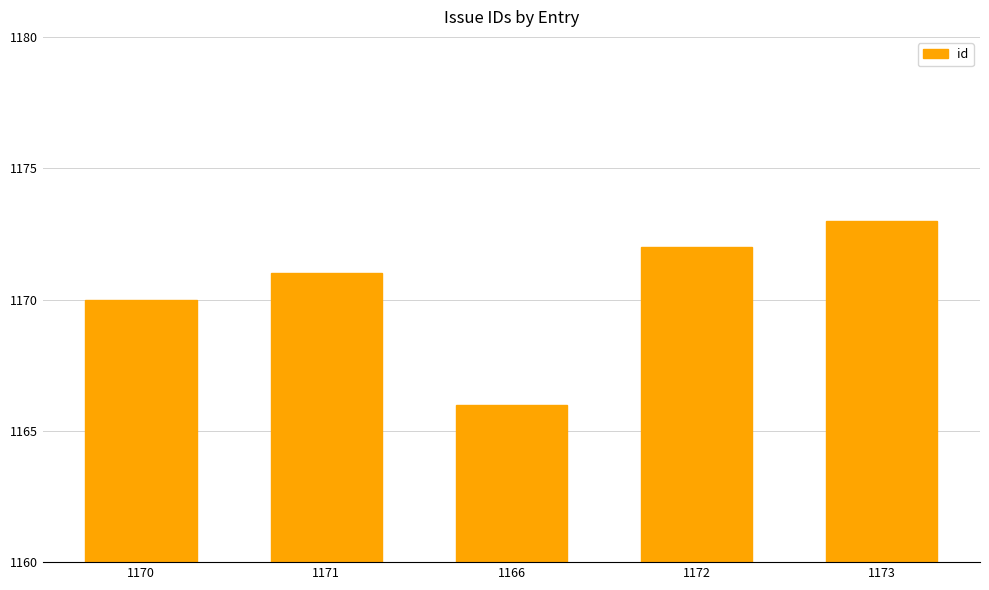

Reading left to right, extract all data points from this chart.

1170=1170	1171=1171	1166=1166	1172=1172	1173=1173